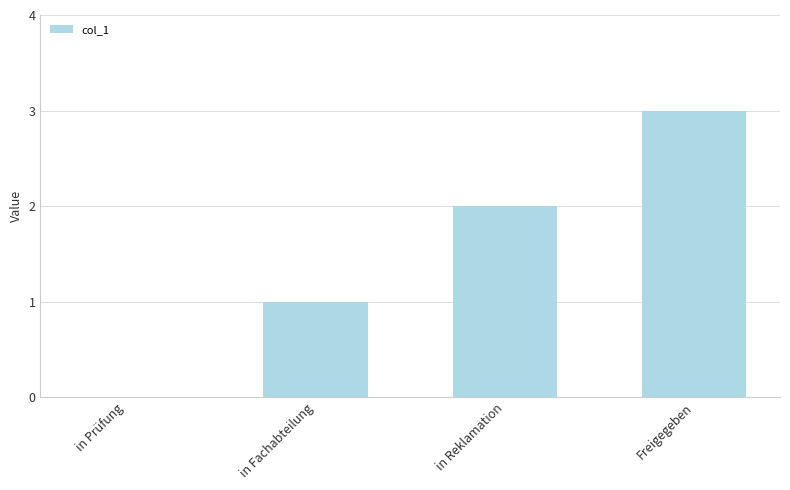

Between in Fachabteilung and Freigegeben, which is larger?

Freigegeben